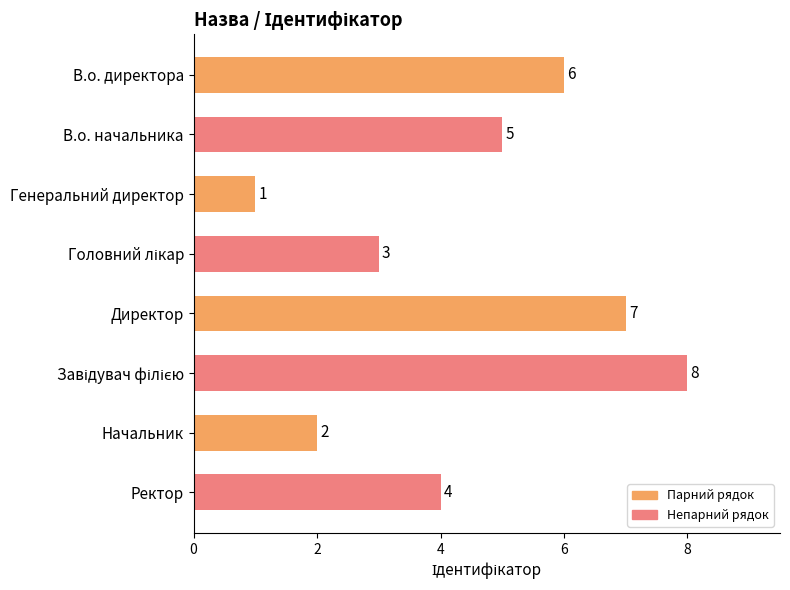

Does the chart contain any negative values?

No